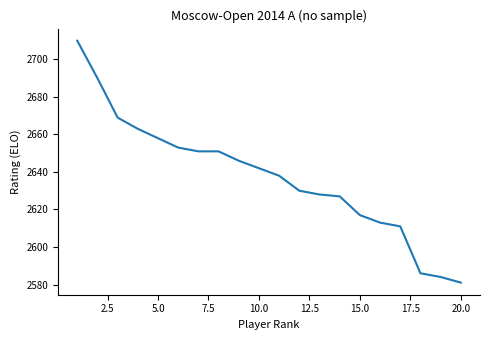

What is the maximum value shown in the chart?

2710